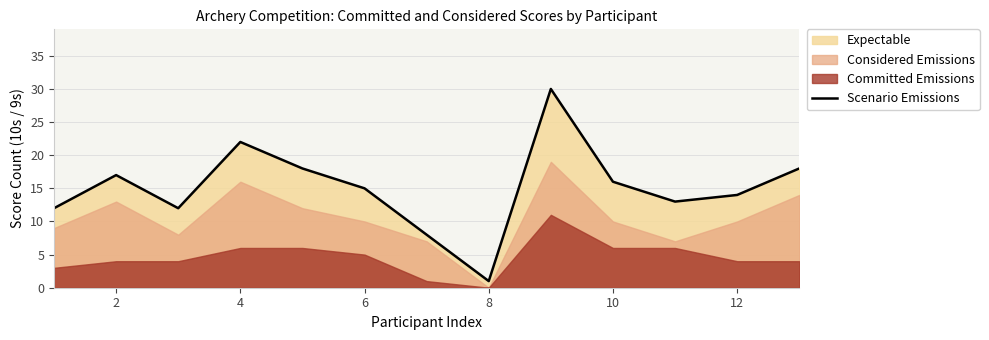

How many lines are shown in the chart?

1